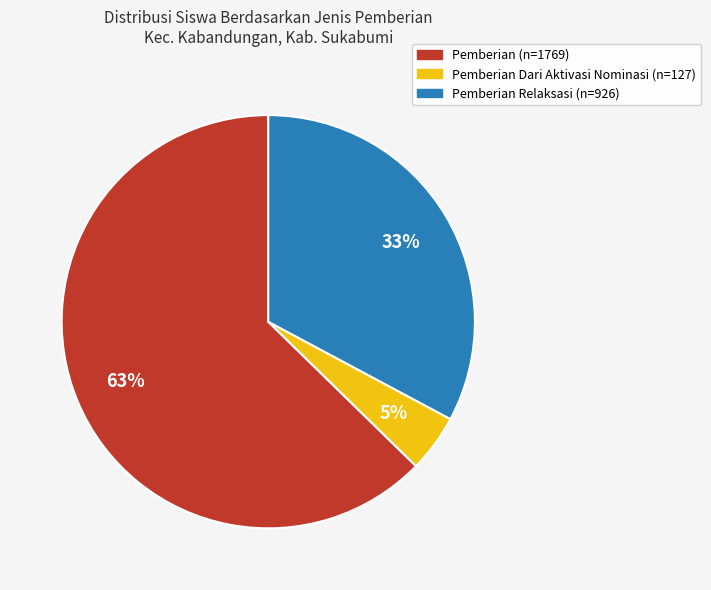

Is there any slice that represents more than half of the pie?

Yes